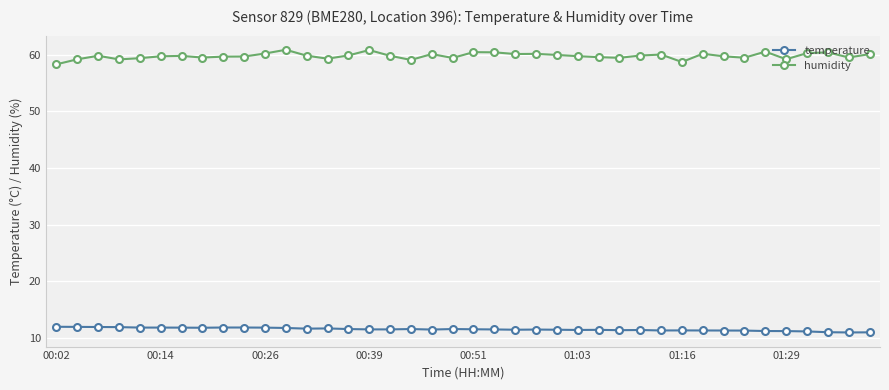

How many categories are shown in the chart?

40